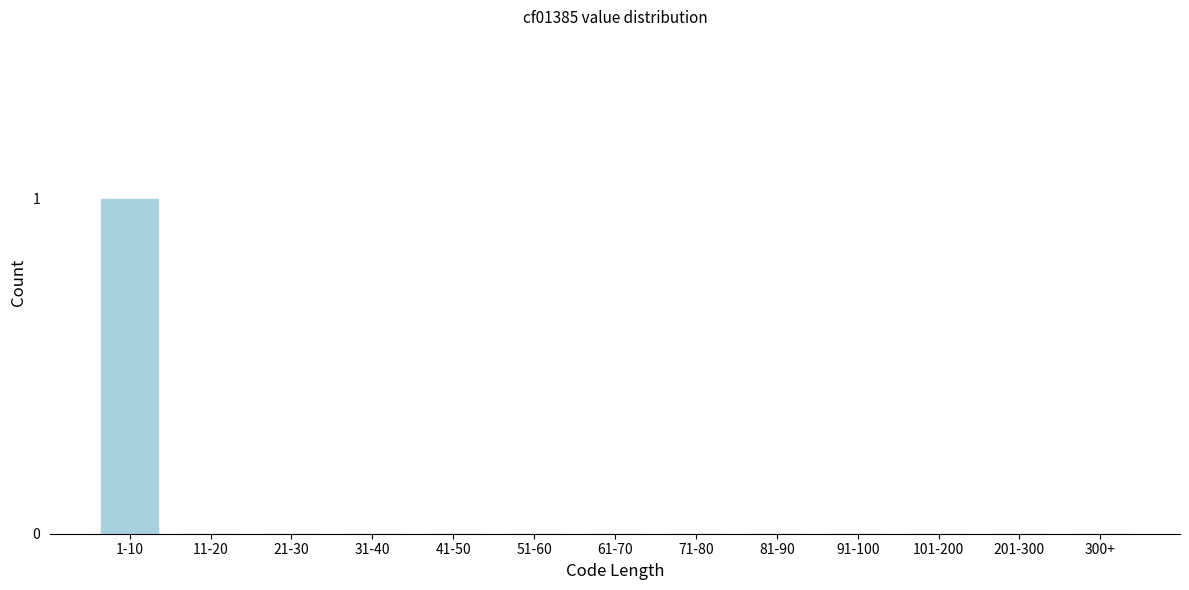

Reading left to right, transcribe all the data shown in this chart.

1-10=1	11-20=0	21-30=0	31-40=0	41-50=0	51-60=0	61-70=0	71-80=0	81-90=0	91-100=0	101-200=0	201-300=0	300+=0